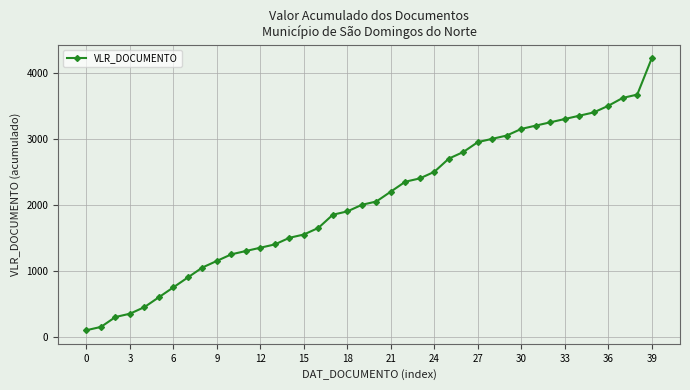

How many data points does each series have?

40